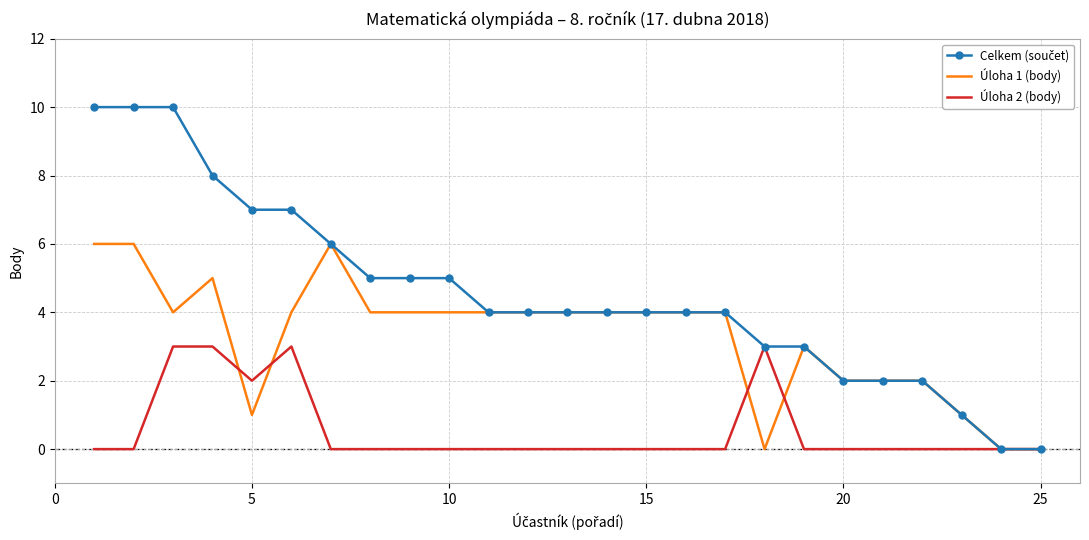

What is the greatest value displayed?

10